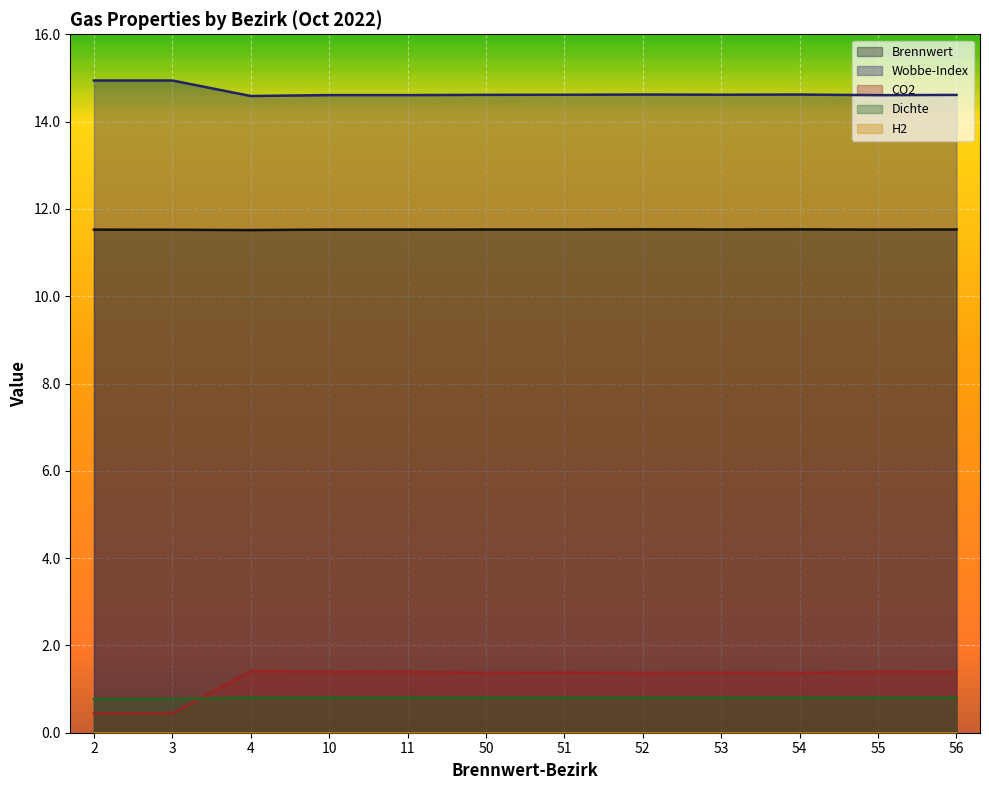

True or false: Brennwert and Dichte intersect in this chart.

False